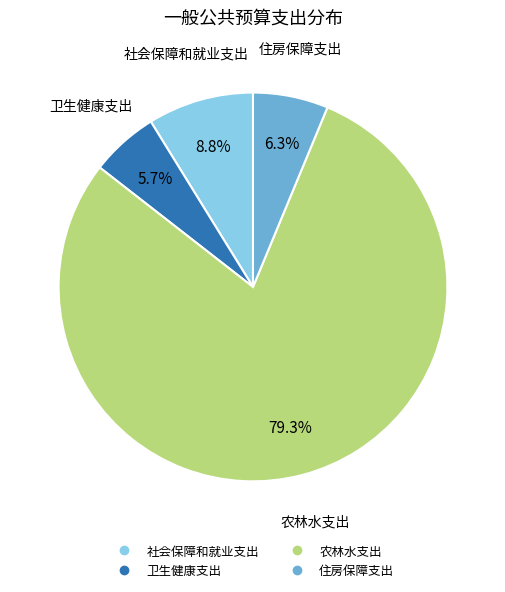

Which category accounts for the majority?

农林水支出